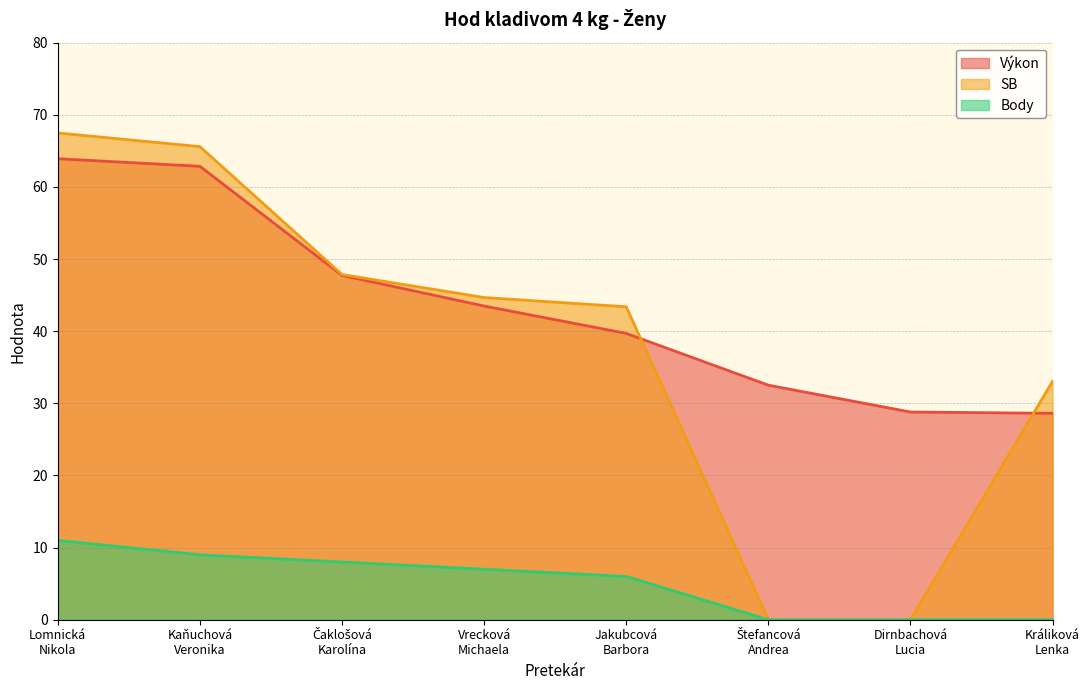

Is it true that Body equals 14.7 at Kaňuchová
Veronika?

False